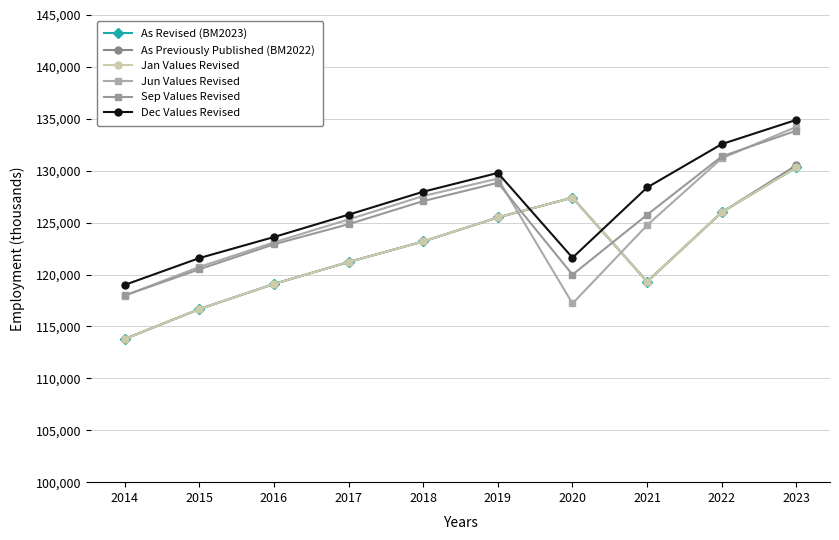

Does the chart have visible grid lines?

Yes